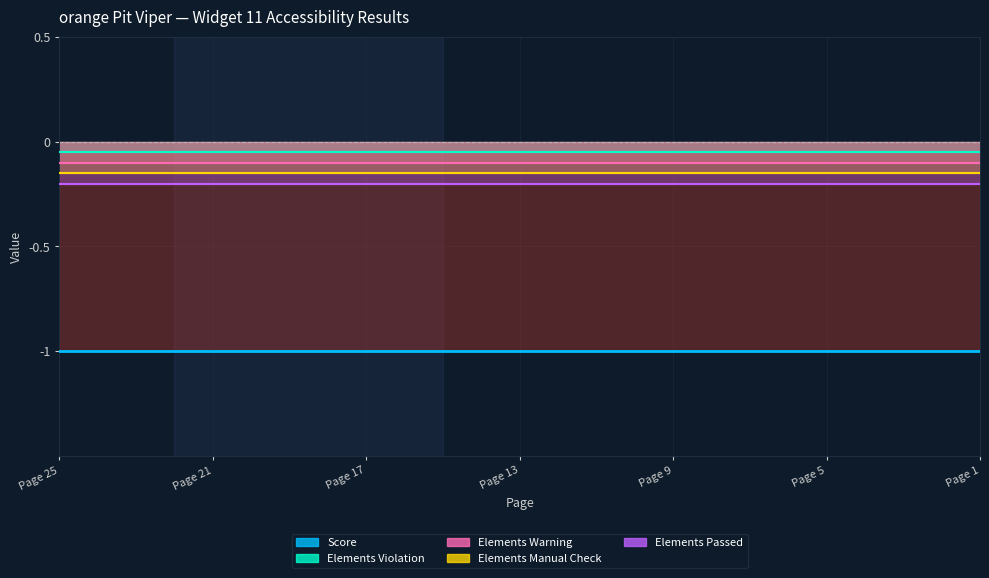

At which category is the sum across all series the highest?

Page 25